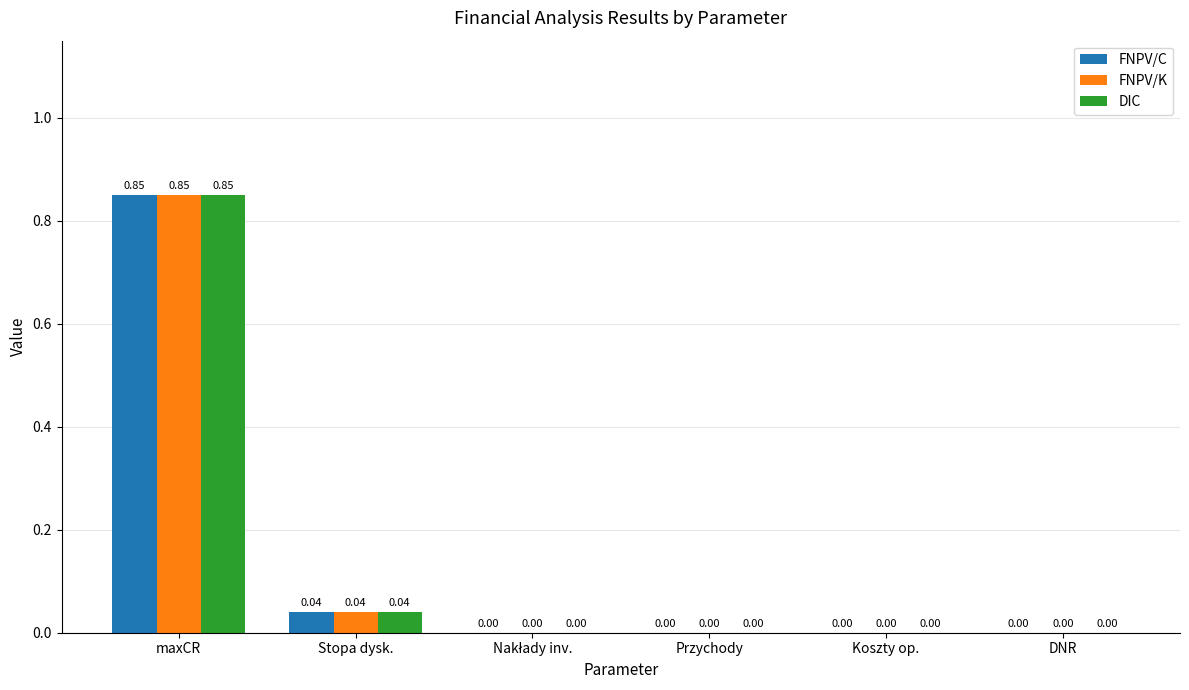

Is the value of FNPV/K at Stopa dysk. greater than the value of FNPV/C at maxCR?

No